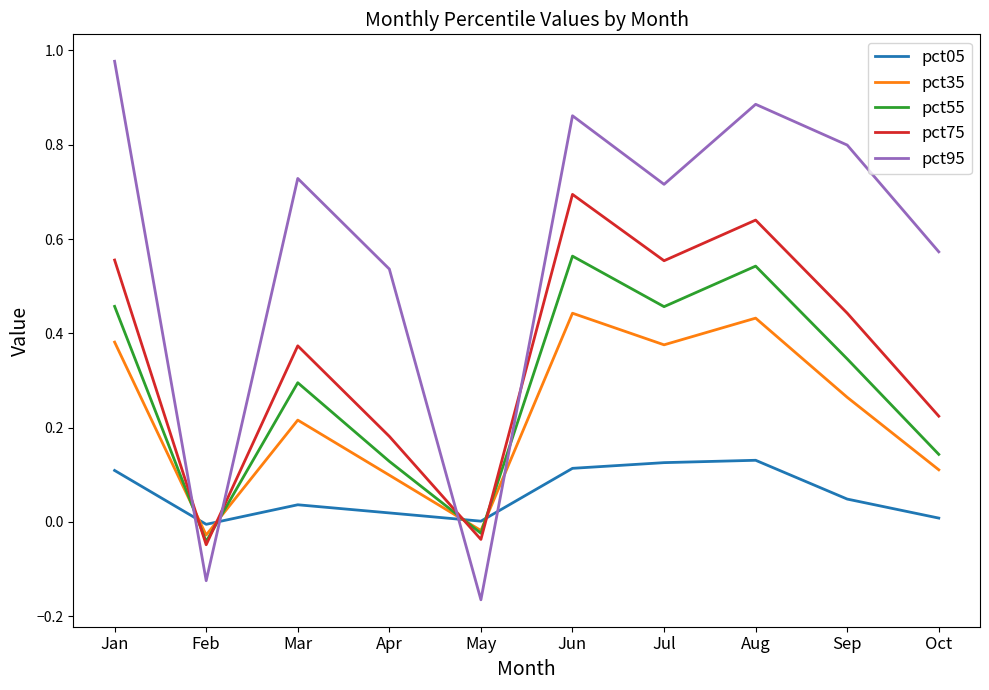

Between which two adjacent categories do pct95 and pct35 first intersect?

Jan and Feb